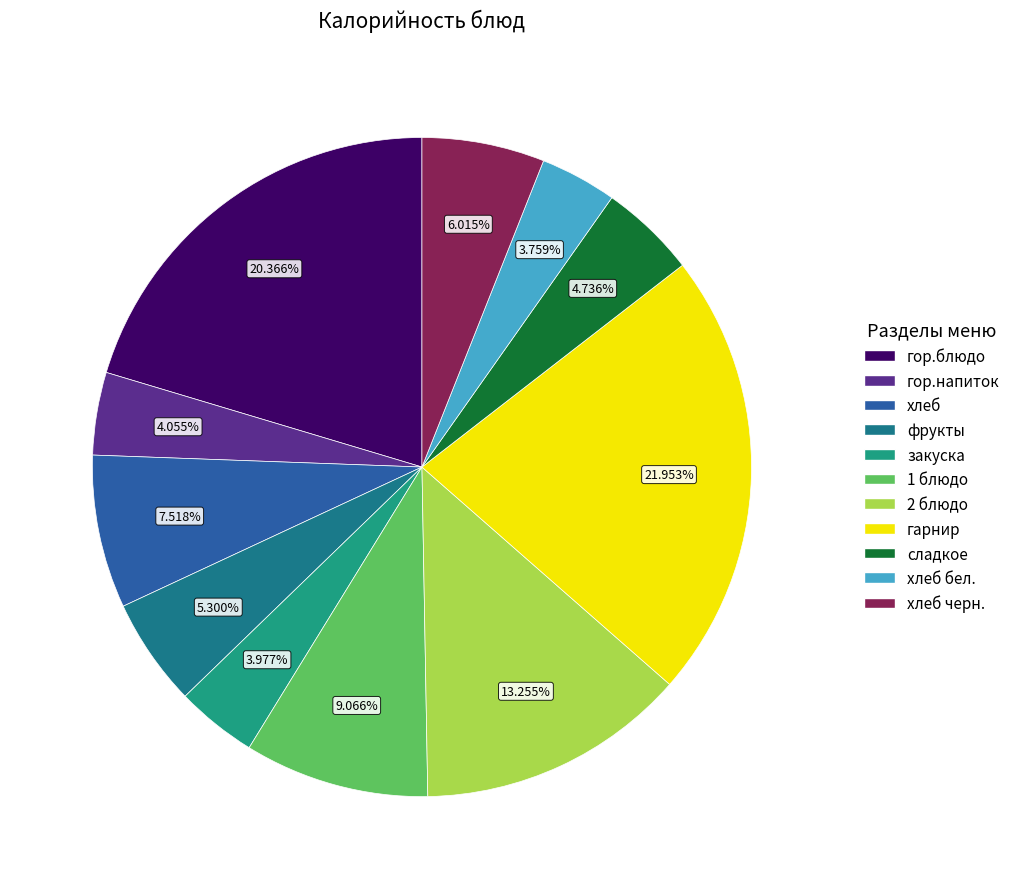

To the nearest percent, what is the difference between the largest and smallest slice percentages?

18%